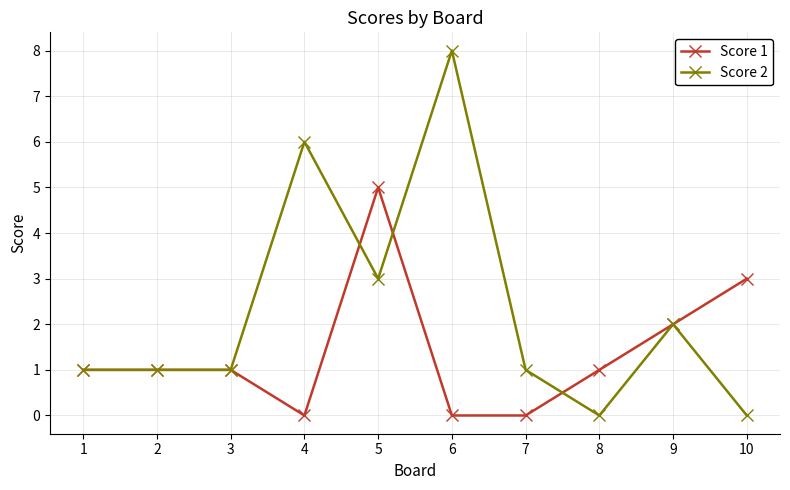

Is the value of Score 2 at 9 greater than the value of Score 1 at 4?

Yes